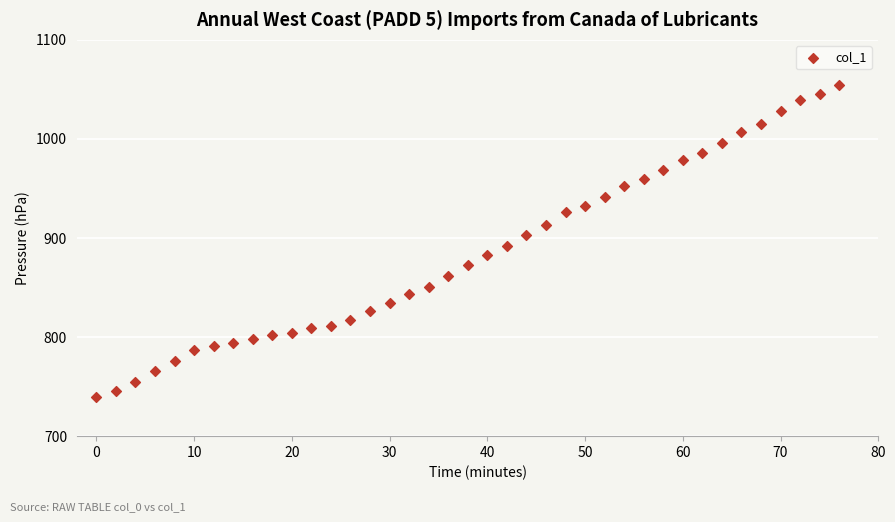

What is the range of Y values (max minus min)?

314